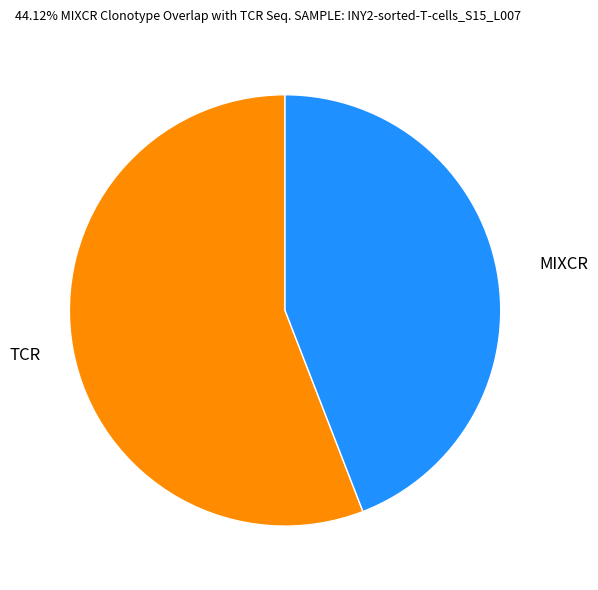

Which slice is the largest?

TCR